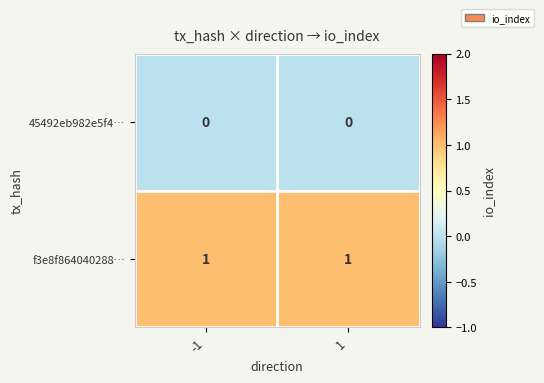

Is the value of 45492eb982e5f4… at -1 greater than the value of f3e8f864040288… at -1?

No